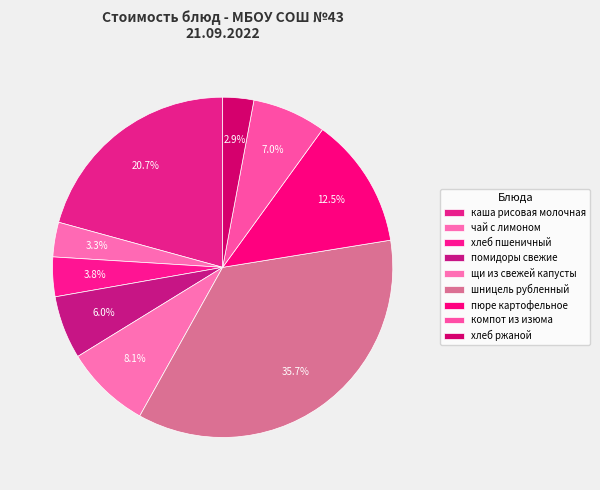

To the nearest percent, what percentage of the pie is шницель рубленный?

36%